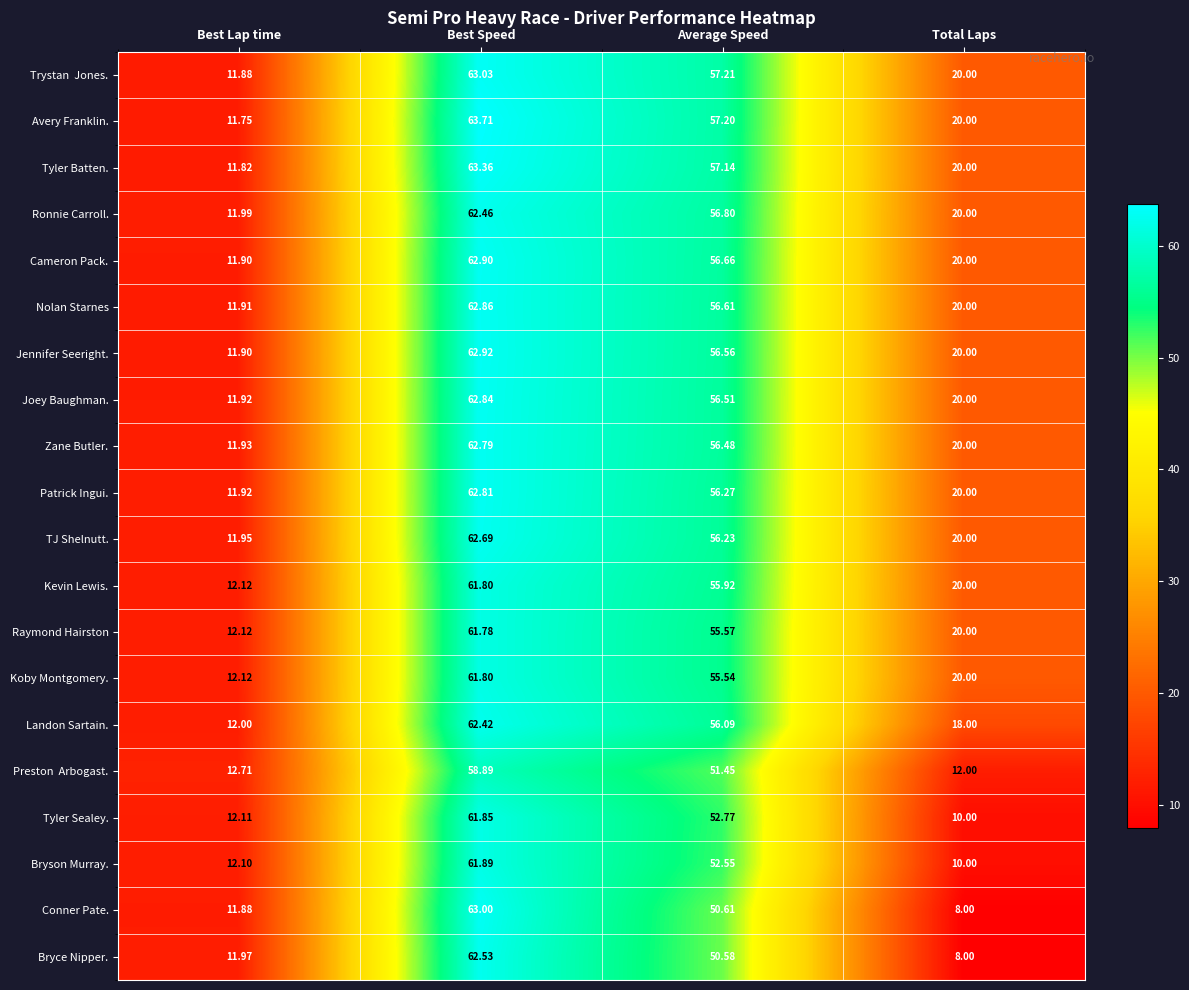

Which label corresponds to the largest value in the chart?

Best Speed